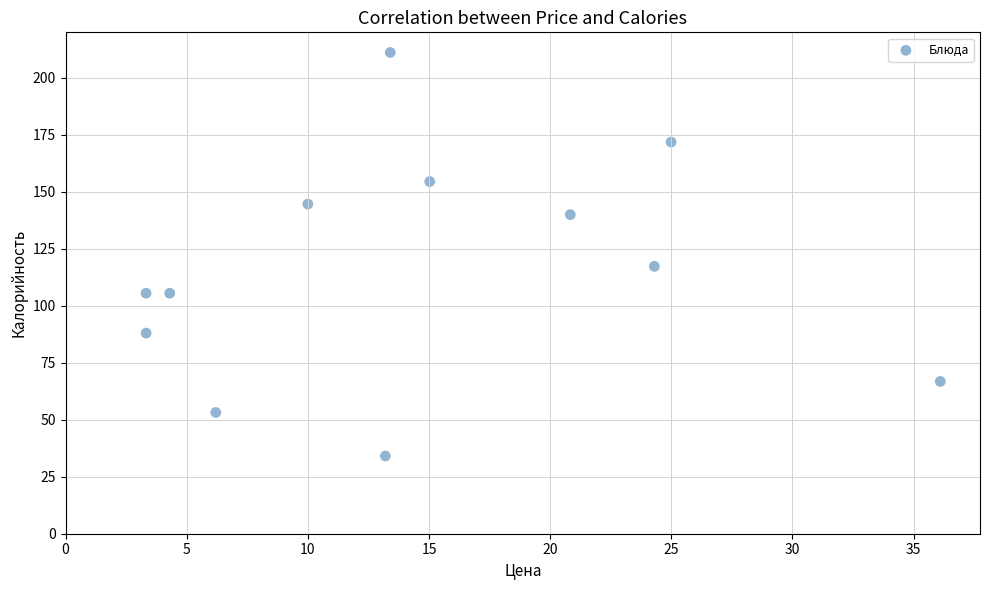

What is the average Y value?

116.0